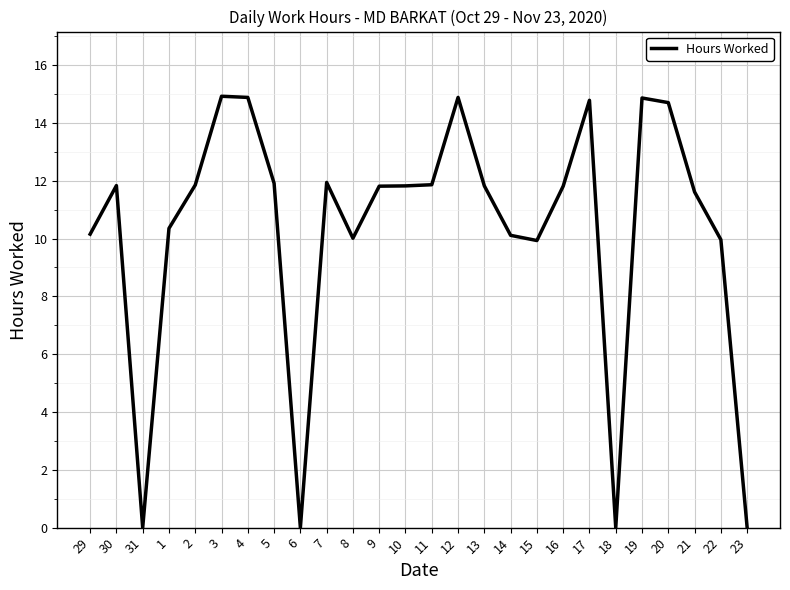

Approximately how many times larger is the value at 5 compared to 7?

1.0